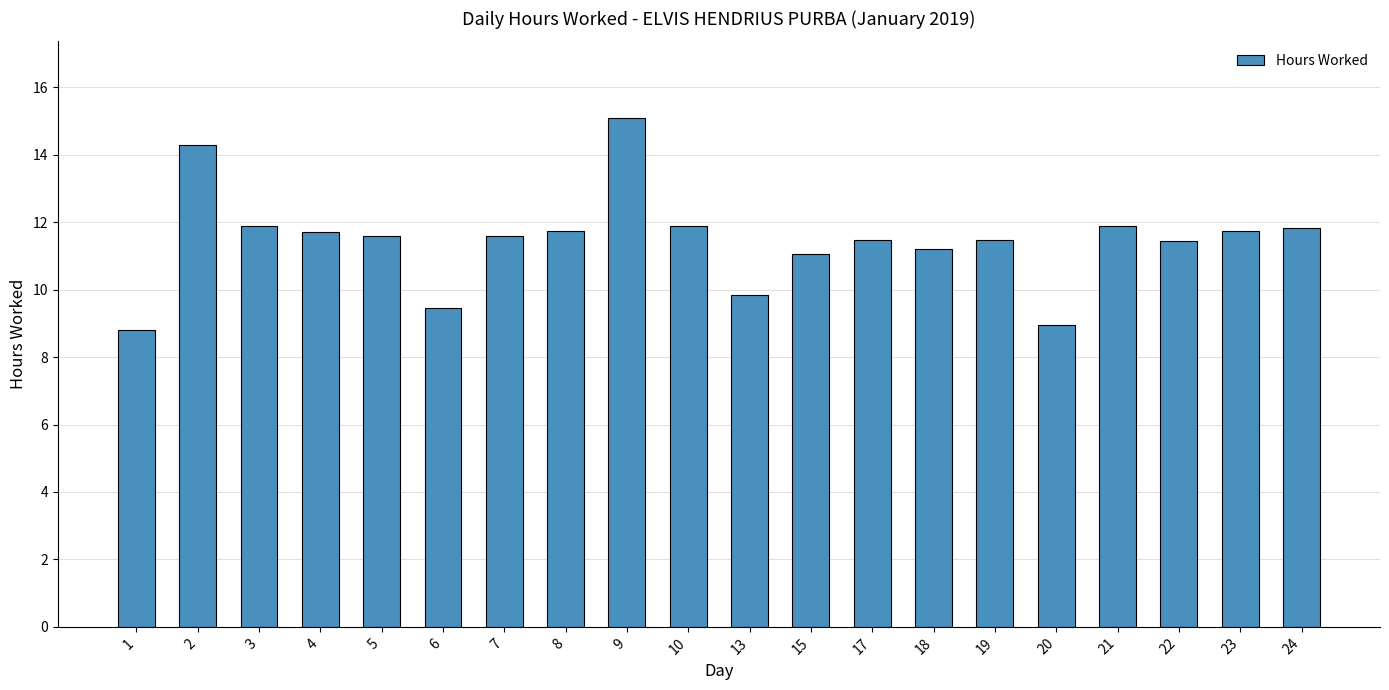

What is the difference between the maximum and minimum values?

6.3